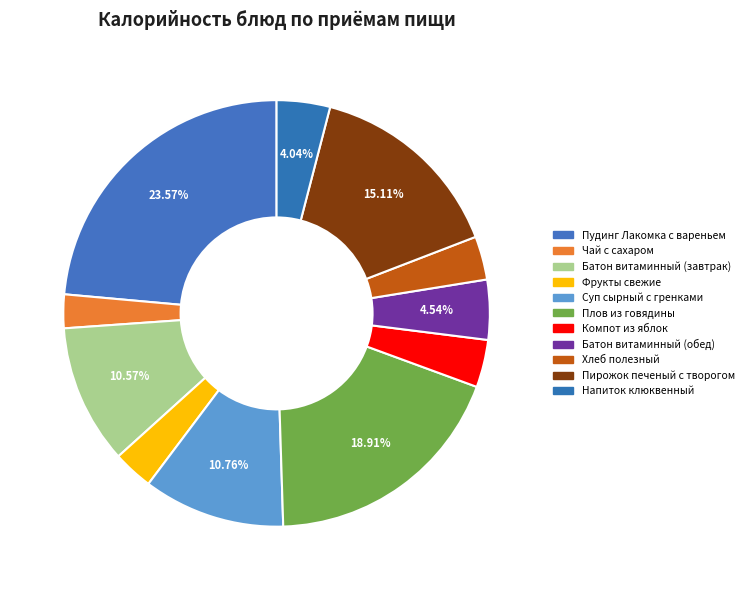

Count the number of slices in the pie.

11